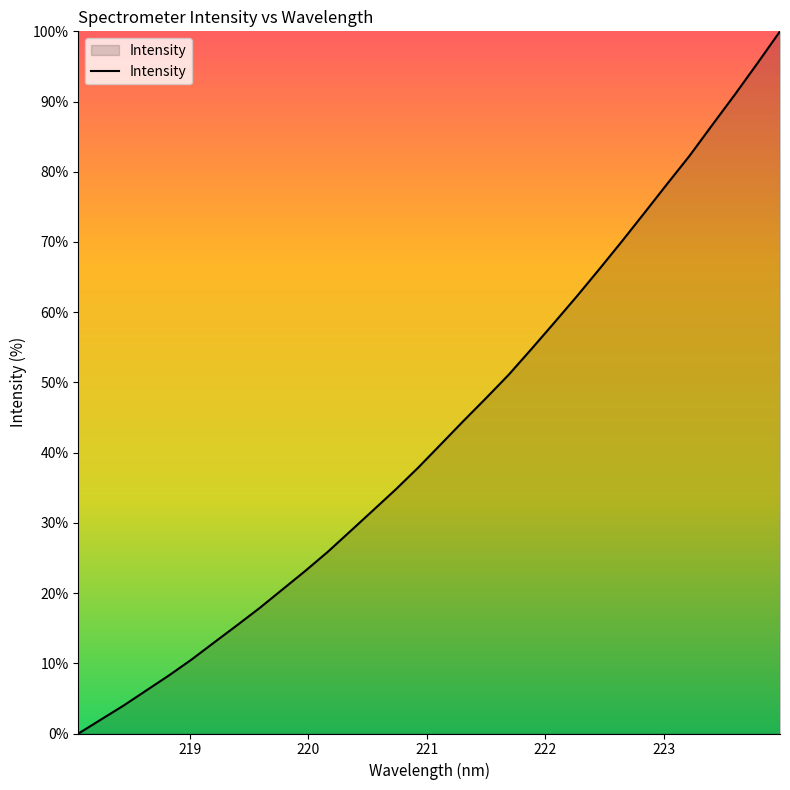

What is the difference between the maximum and minimum values?

100.0